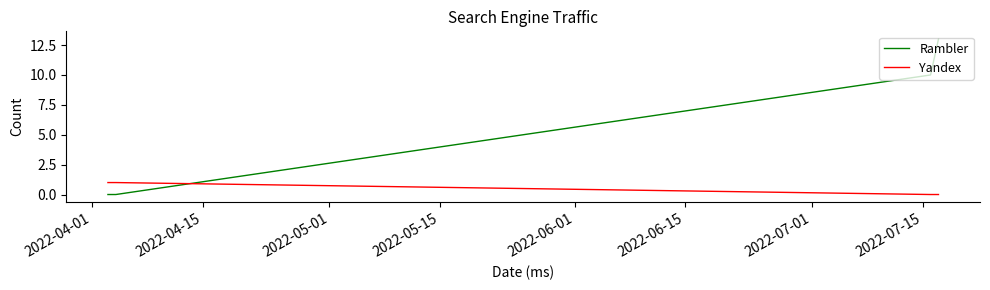

List the series in order of their peak value, highest first.

Rambler, Yandex